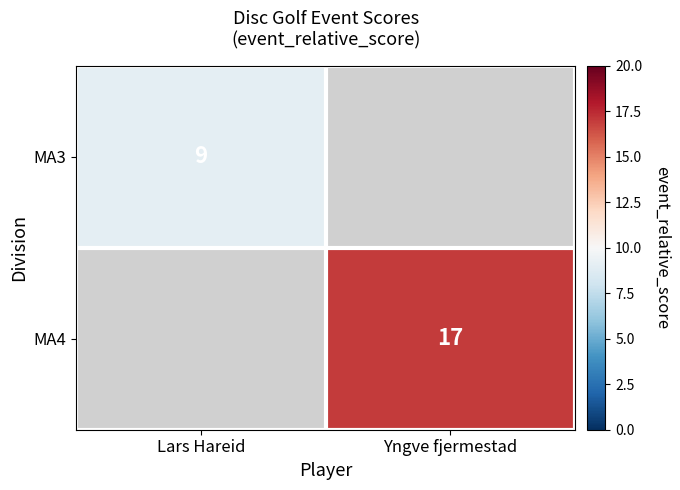

Is the value of MA4 at Yngve fjermestad greater than the value of MA3 at Lars Hareid?

Yes